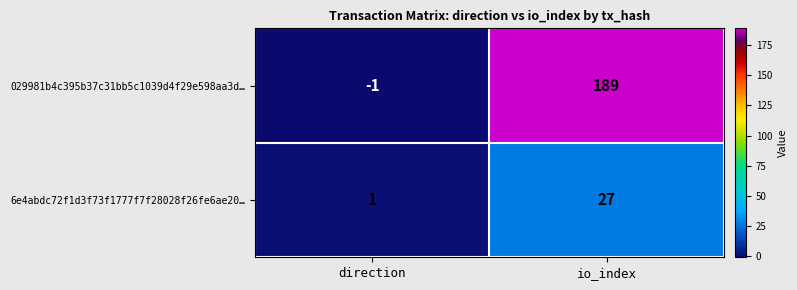

The 6e4abdc72f1d3f73f1777f7f28028f26fe6ae20… series shows 2 at direction. True or false?

False